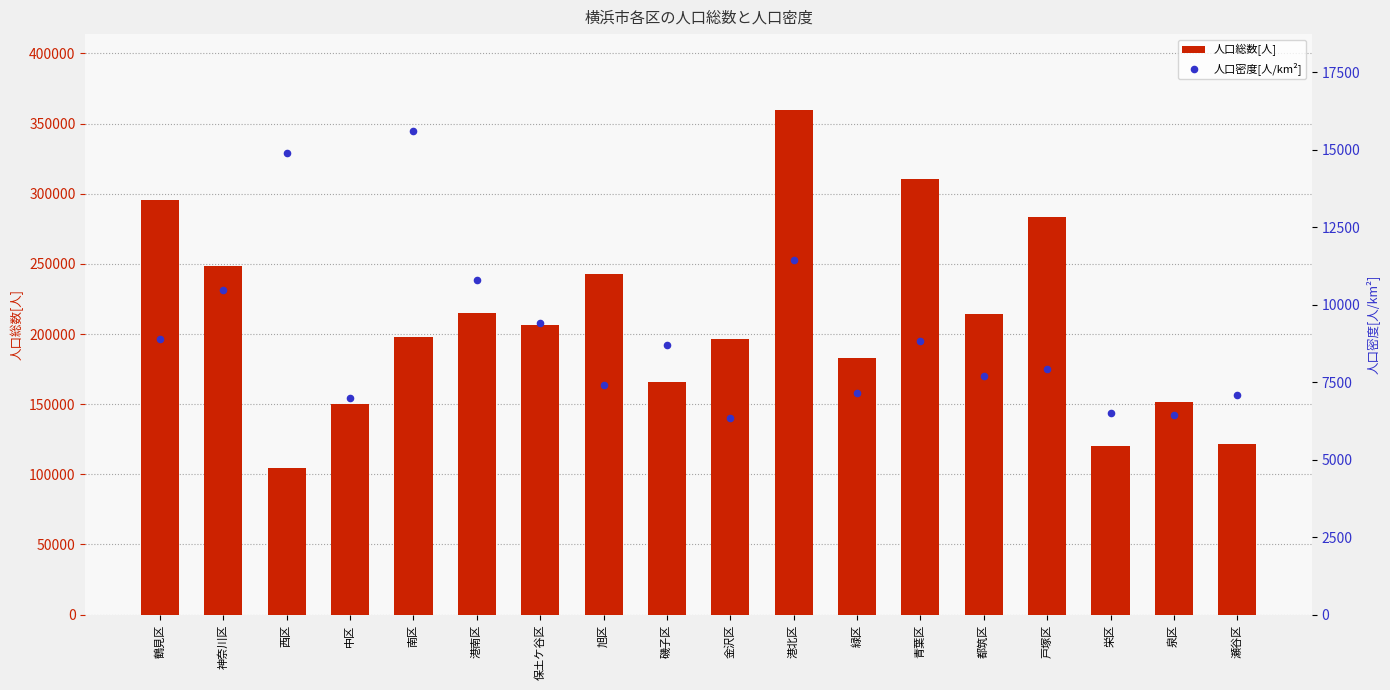

What is the total value across all series at 港南区?

225578